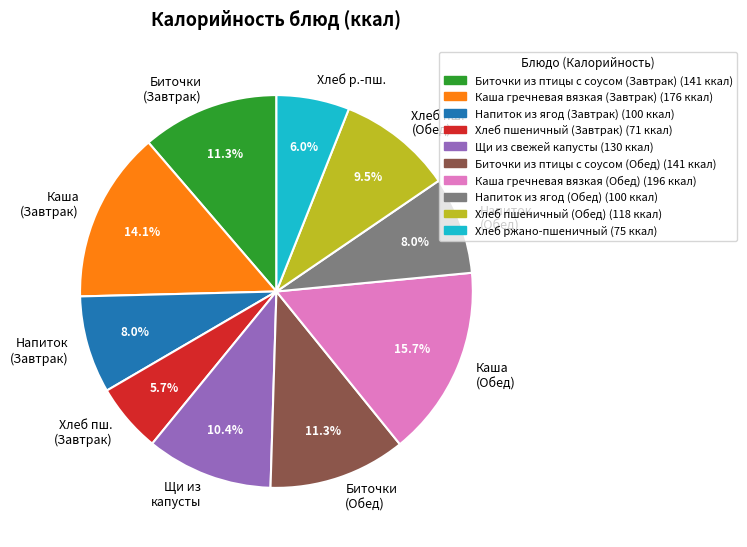

Combined, what portion of the pie is Каша (Завтрак) and Напиток (Завтрак)?

22.1%